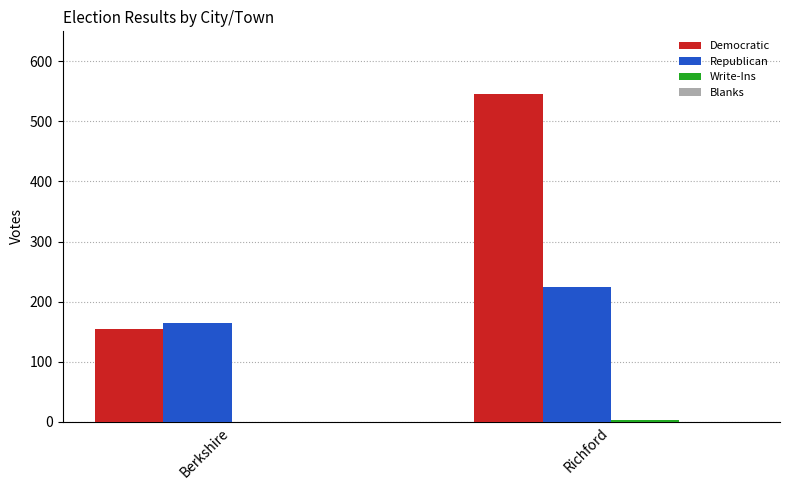

The Democratic series shows 55 at Berkshire. True or false?

False